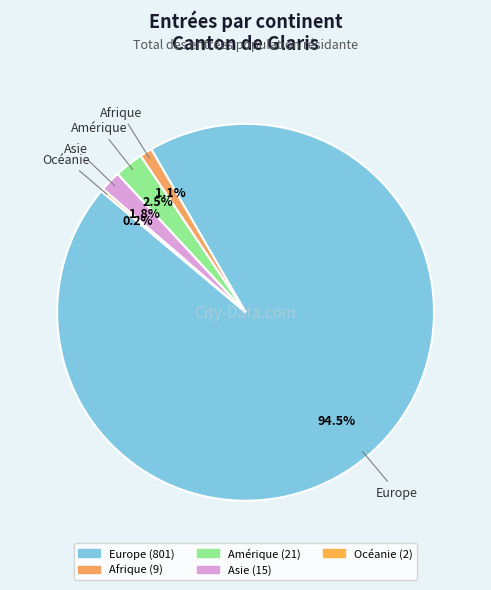

Which category has the biggest portion of the pie?

Europe